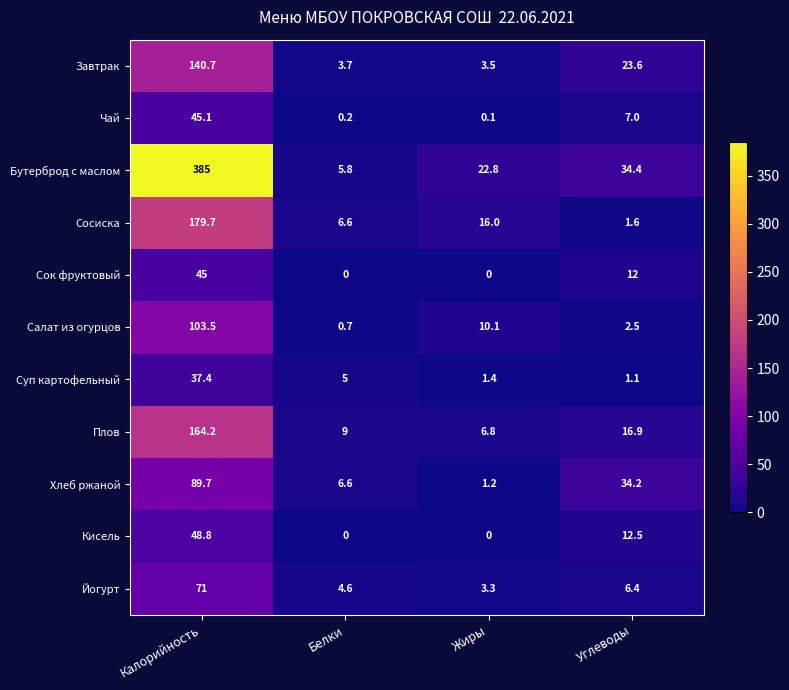

Is the value of Чай at Жиры greater than the value of Йогурт at Жиры?

No